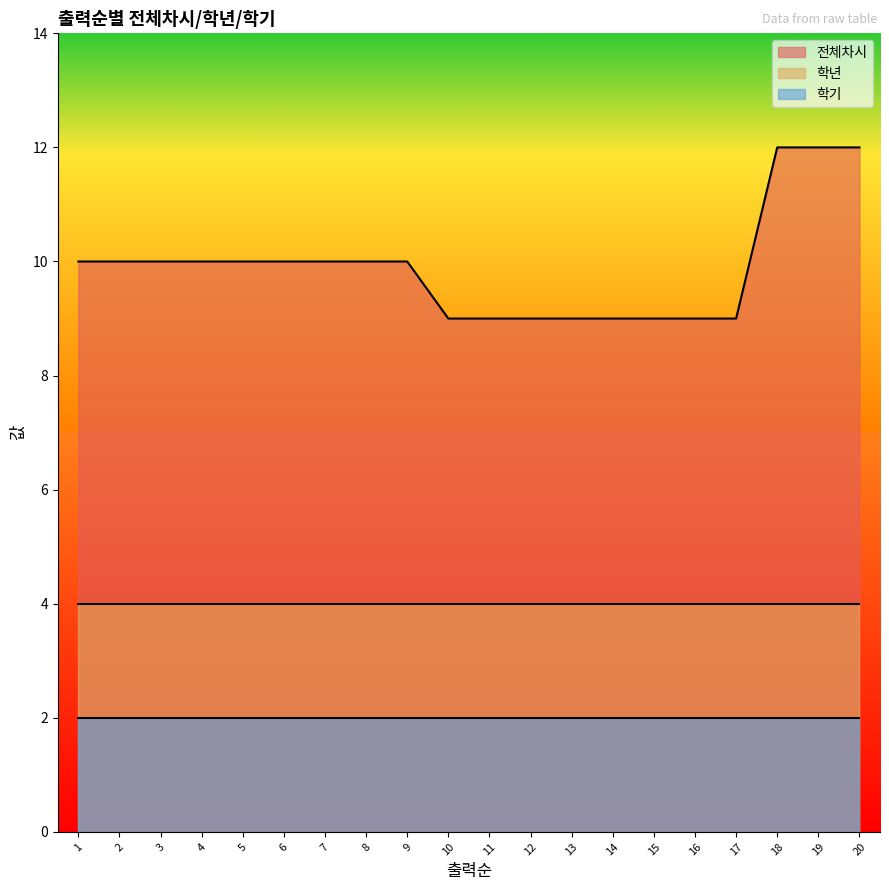

At how many categories does at least one series exceed 8?

20